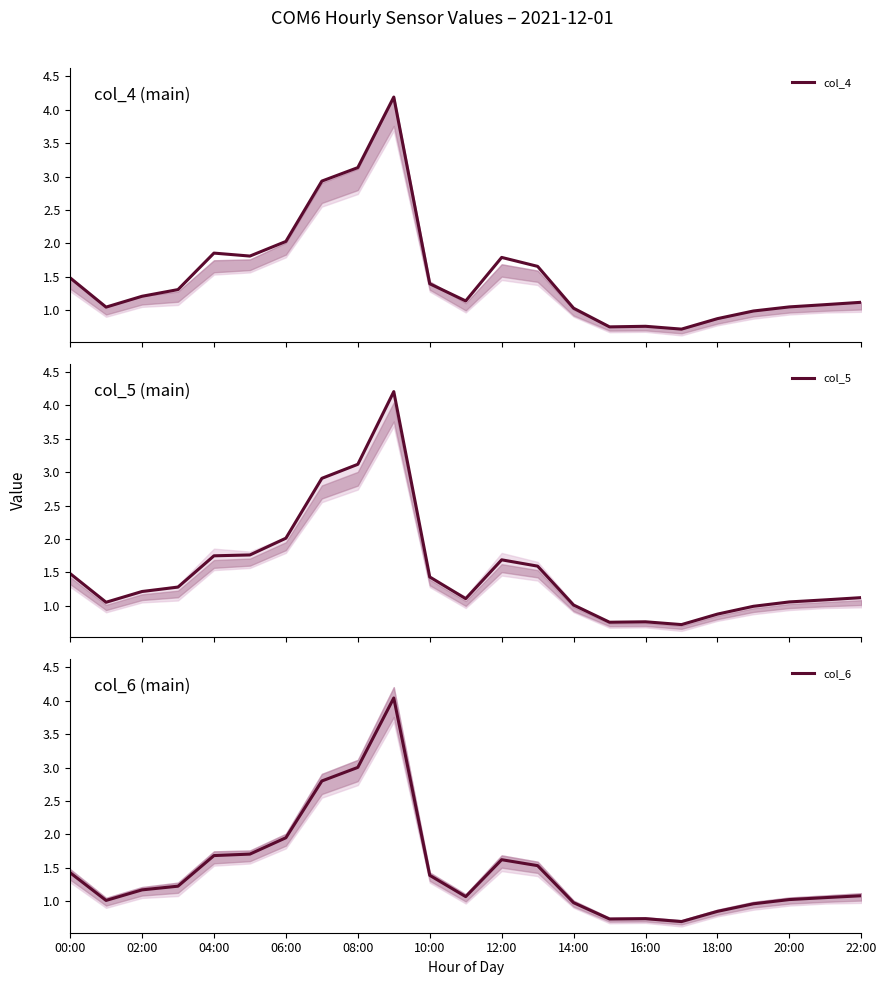

What is the greatest value displayed?

4.2